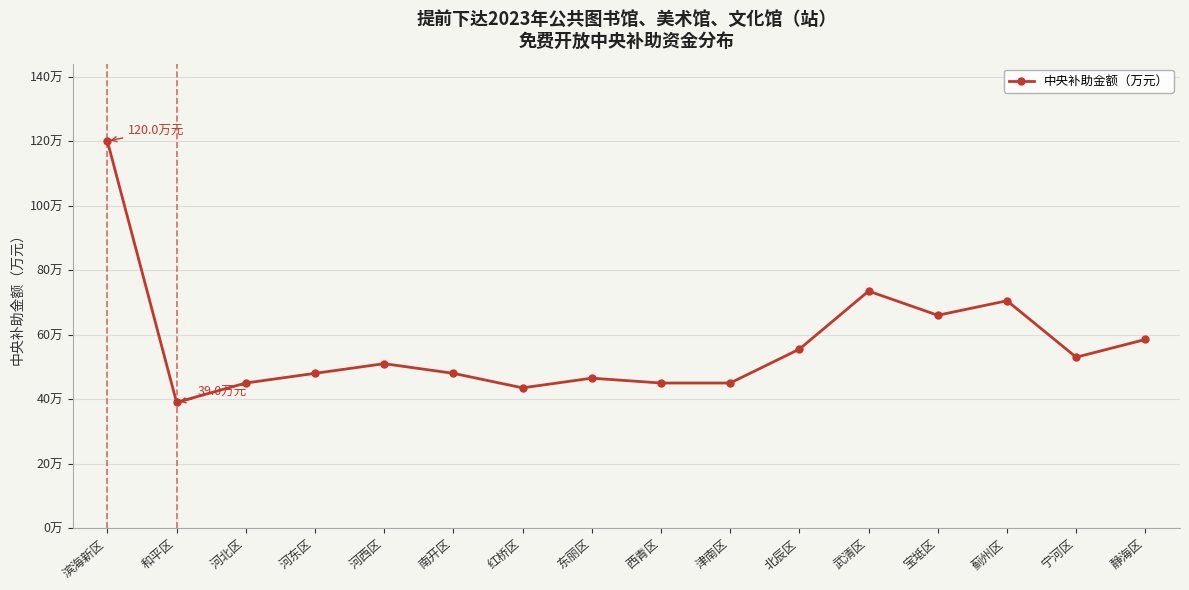

At which label is the value closest to 79?

武清区